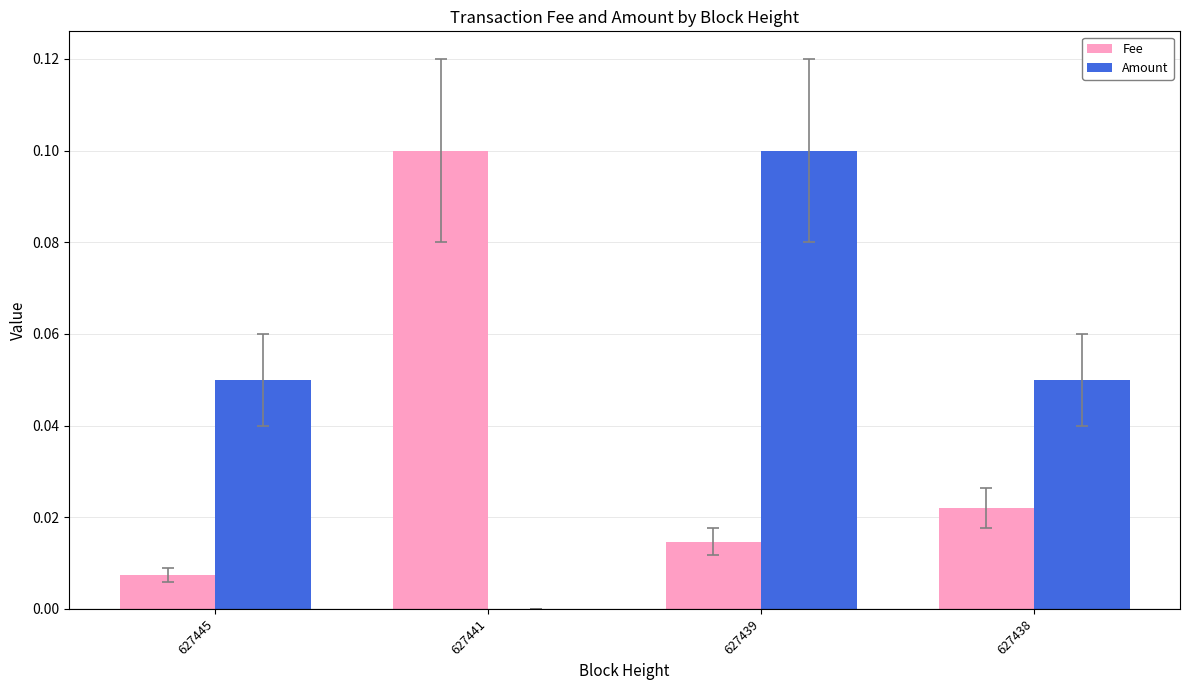

Which series has the largest total across all categories?

Amount